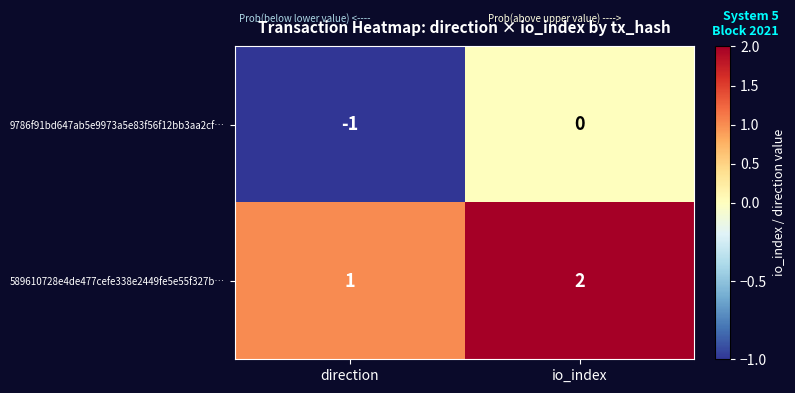

Which label corresponds to the largest value in the chart?

io_index